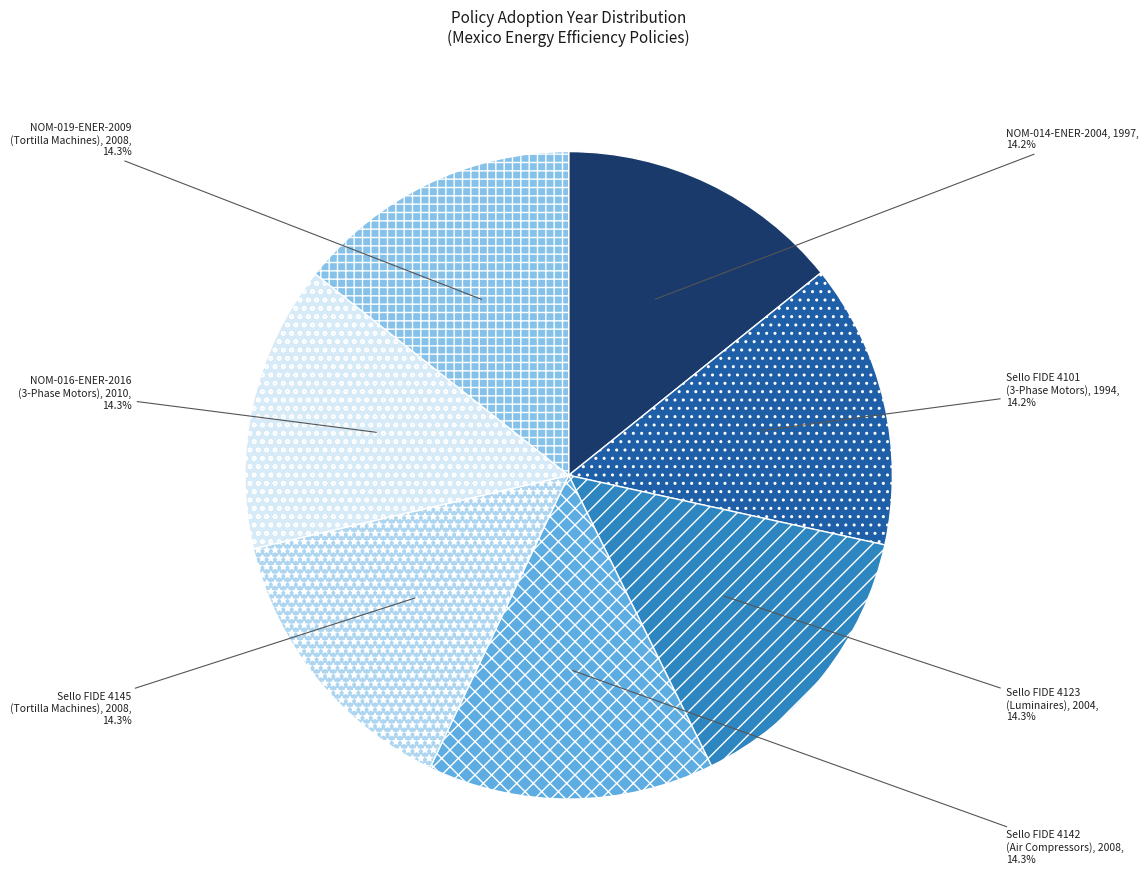

Is there any slice that represents more than half of the pie?

No